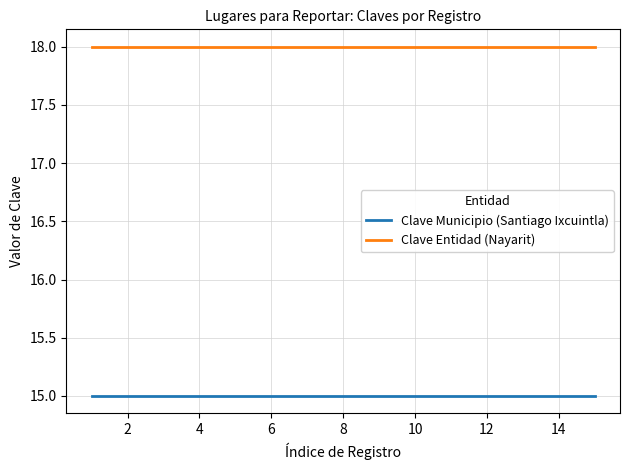

What is the minimum value for Clave Entidad (Nayarit)?

18